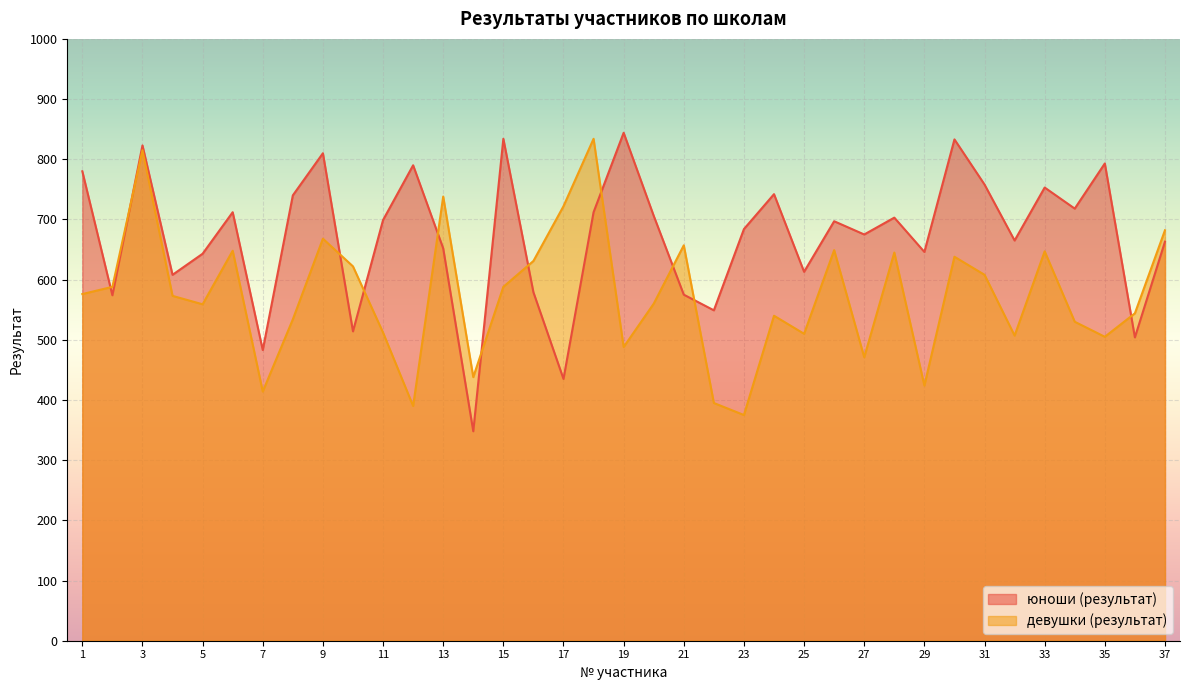

True or false: юноши (результат) has a value of 834 at 15.

True